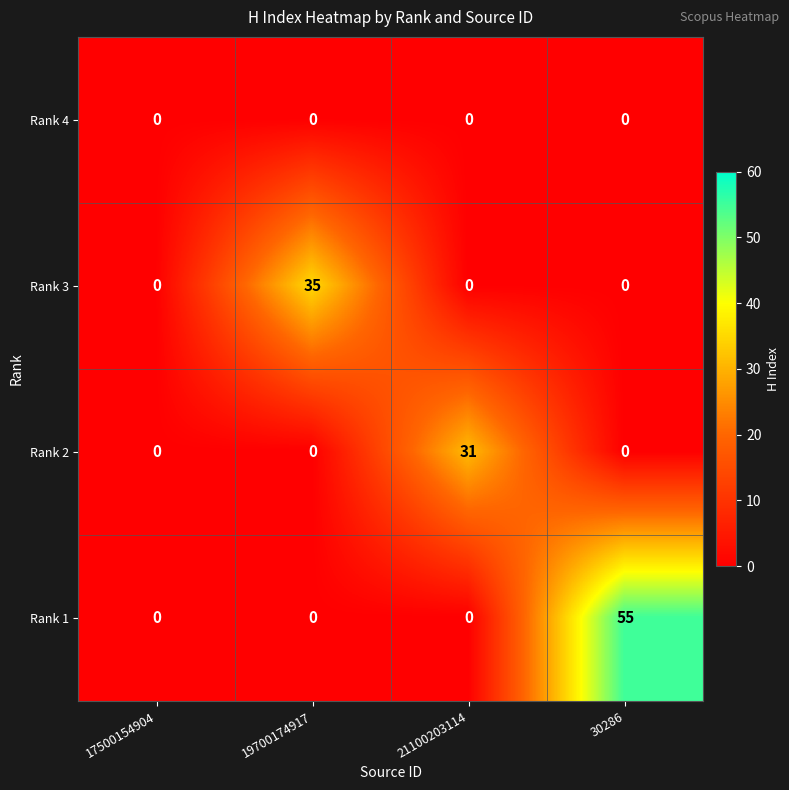

Reading right to left, what are all the values shown in this chart?

Rank 4: 0	0	0	0
Rank 3: 0	0	35	0
Rank 2: 0	31	0	0
Rank 1: 55	0	0	0